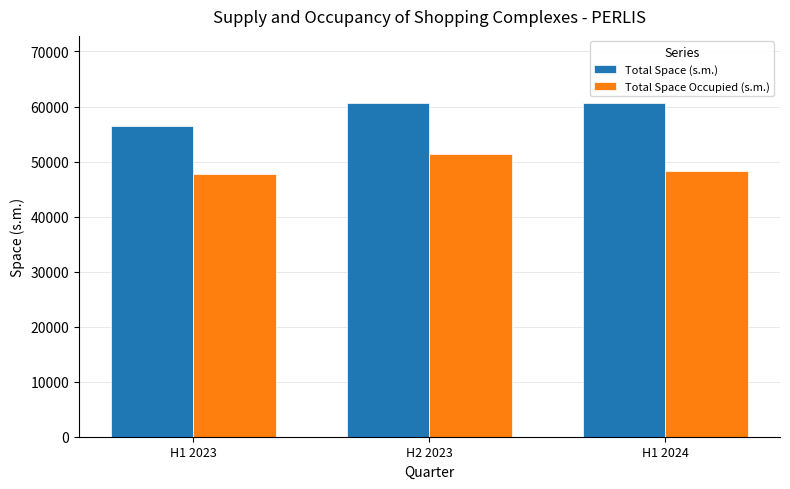

Is it true that Total Space (s.m.) equals 60692 at H1 2024?

True